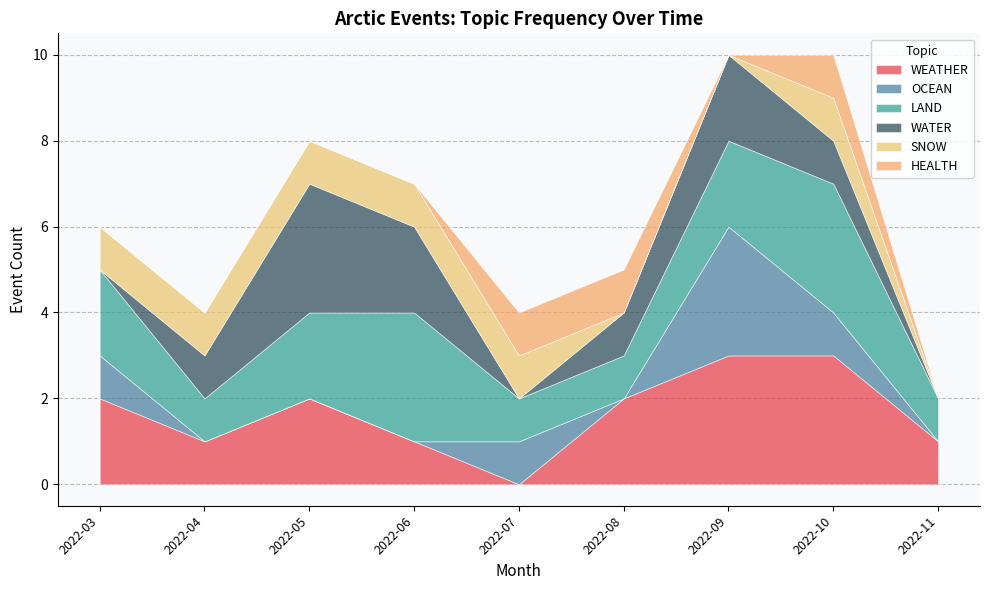

True or false: WEATHER has a value of 4 at 2022-09.

False